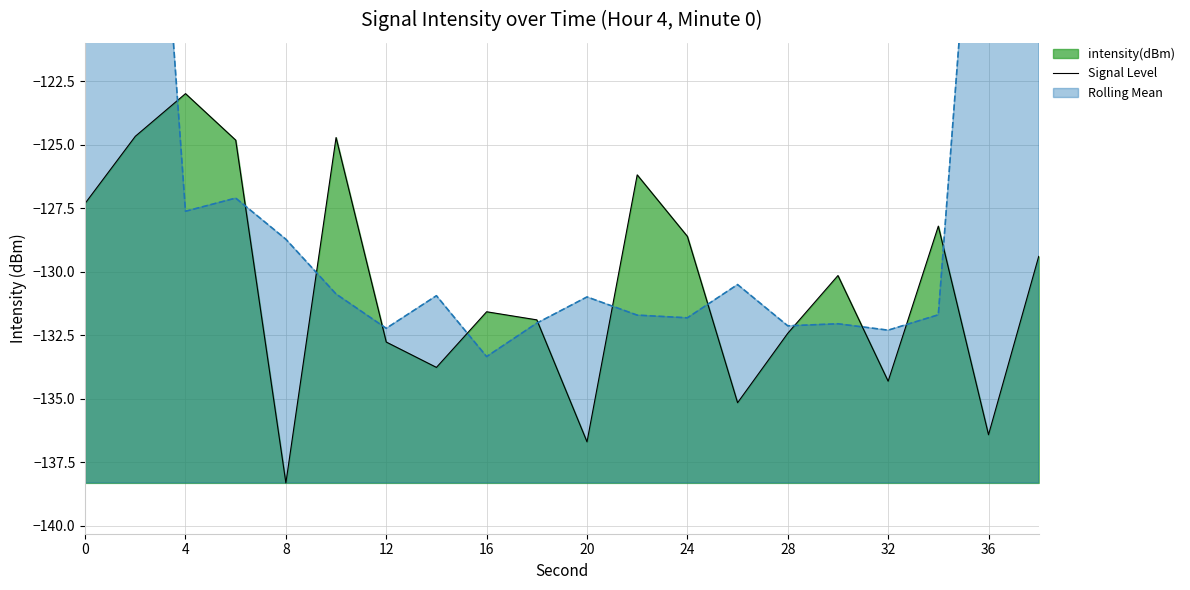

Which category has the lowest value in the Signal Level series?

8